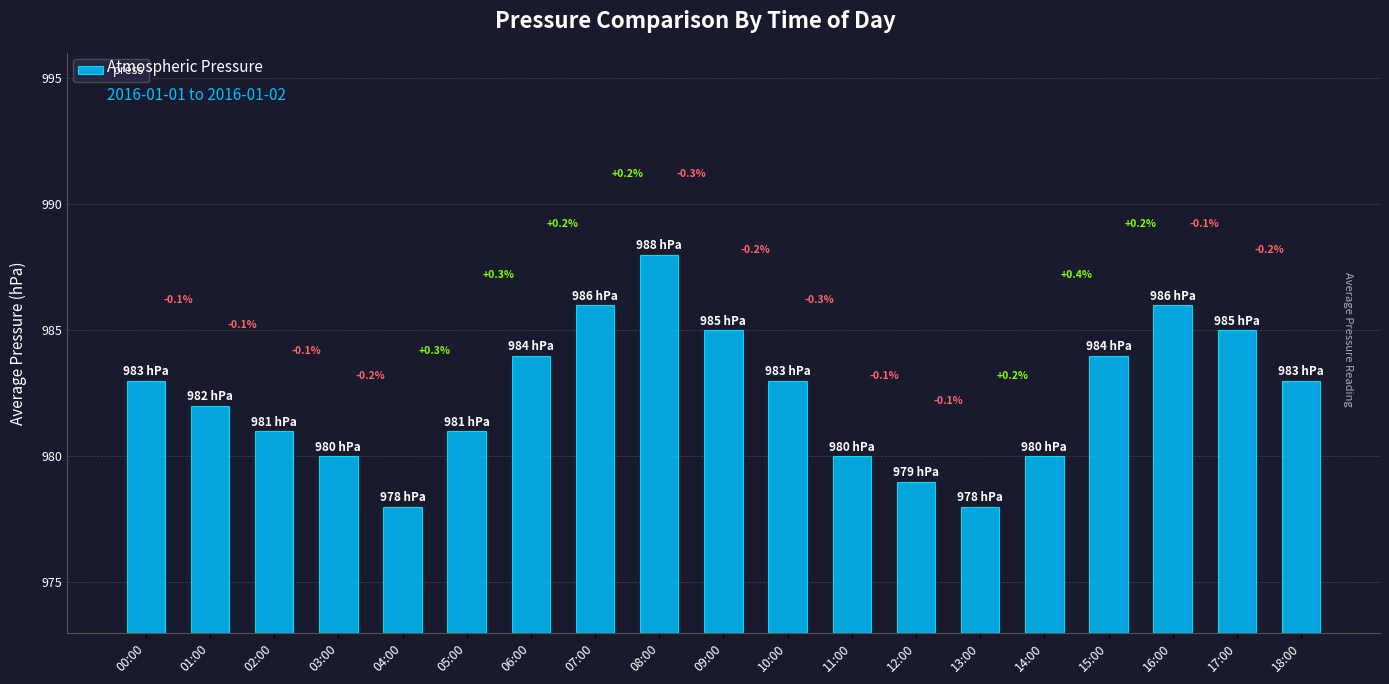

How many bars are there in total?

19